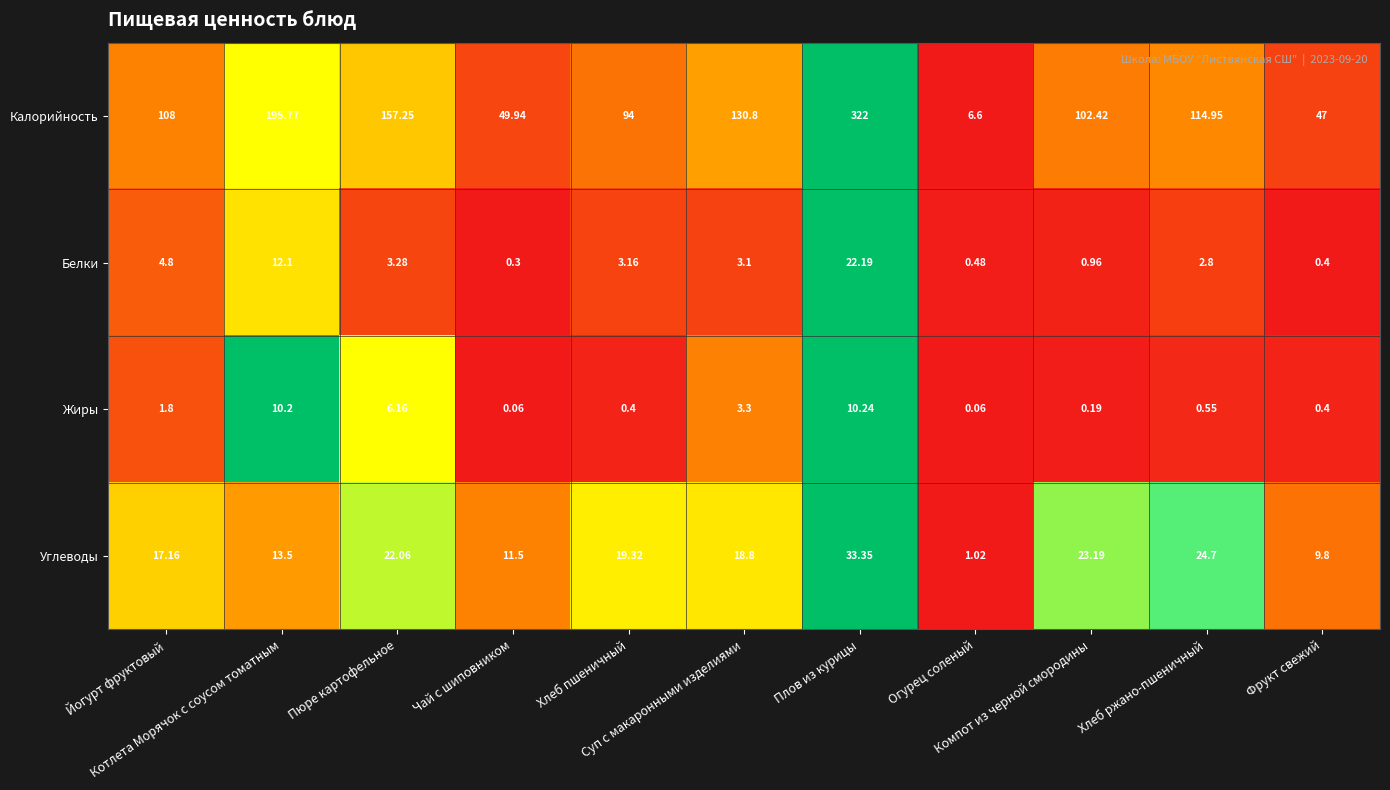

Which series has the largest total across all categories?

Калорийность